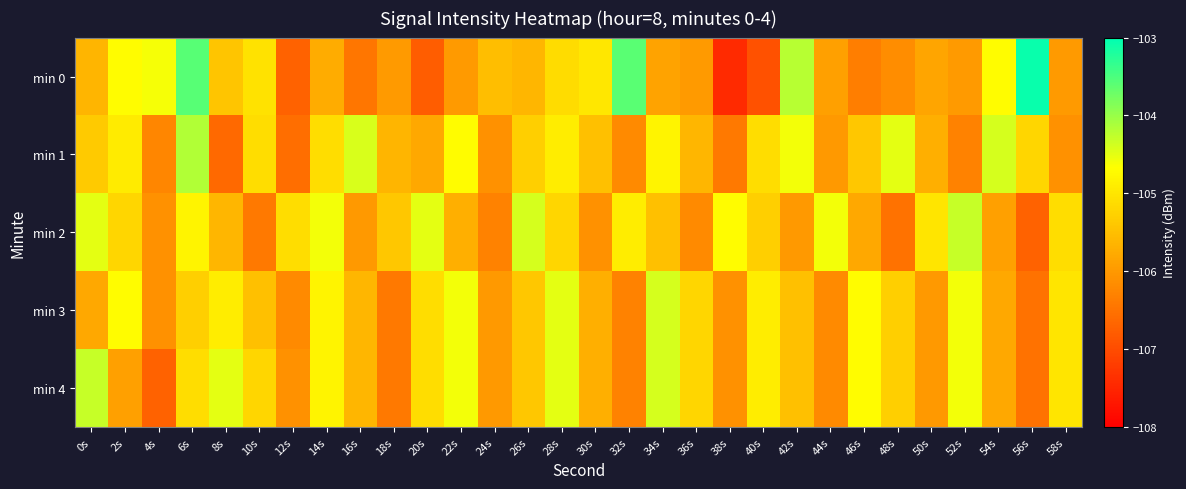

What is the difference between the highest and lowest values at 12s?

1.6